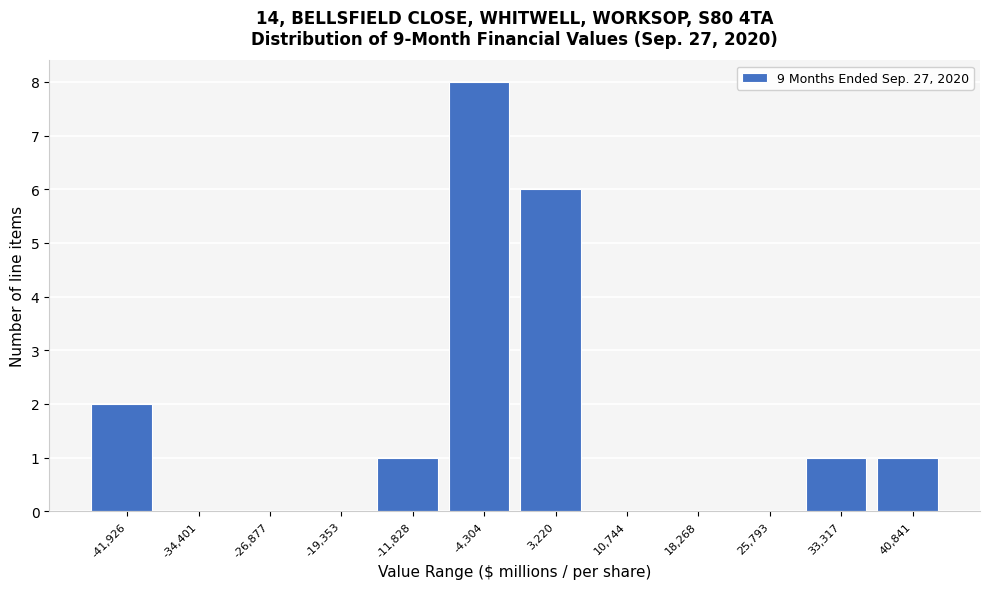

Reading left to right, list all the values displayed in this chart.

-41,926=2	-34,401=0	-26,877=0	-19,353=0	-11,828=1	-4,304=8	3,220=6	10,744=0	18,268=0	25,793=0	33,317=1	40,841=1